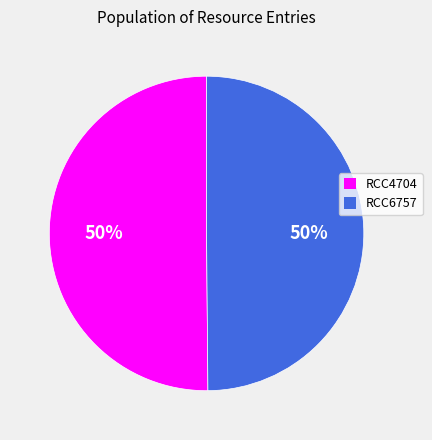

To the nearest percent, what is the combined percentage of RCC6757 and RCC4704?

100%